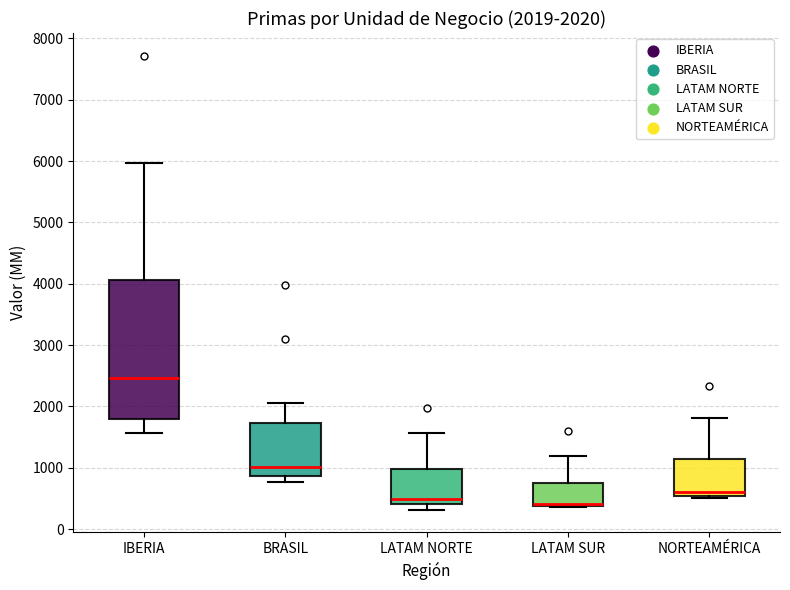

Comparing the boxes themselves (not the whiskers), which one is the tallest?

IBERIA